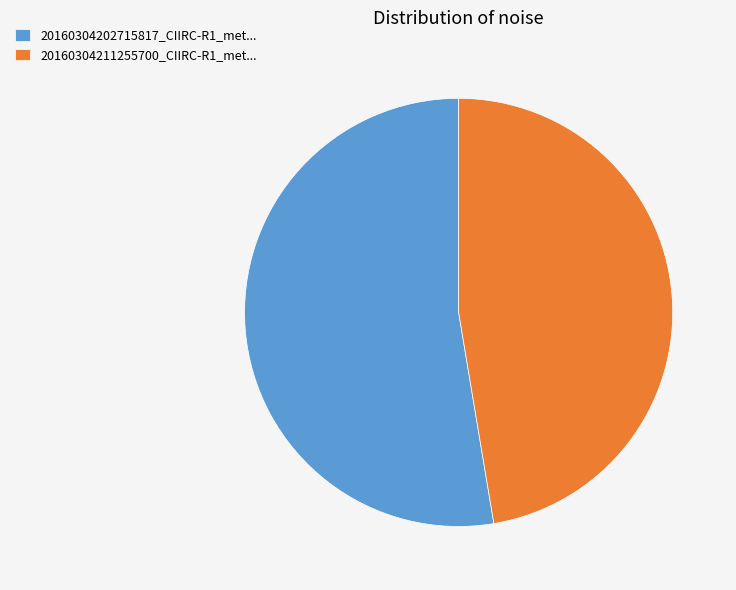

The 20160304202715817_CIIRC-R1_met... slice represents 53% of the pie. True or false?

True